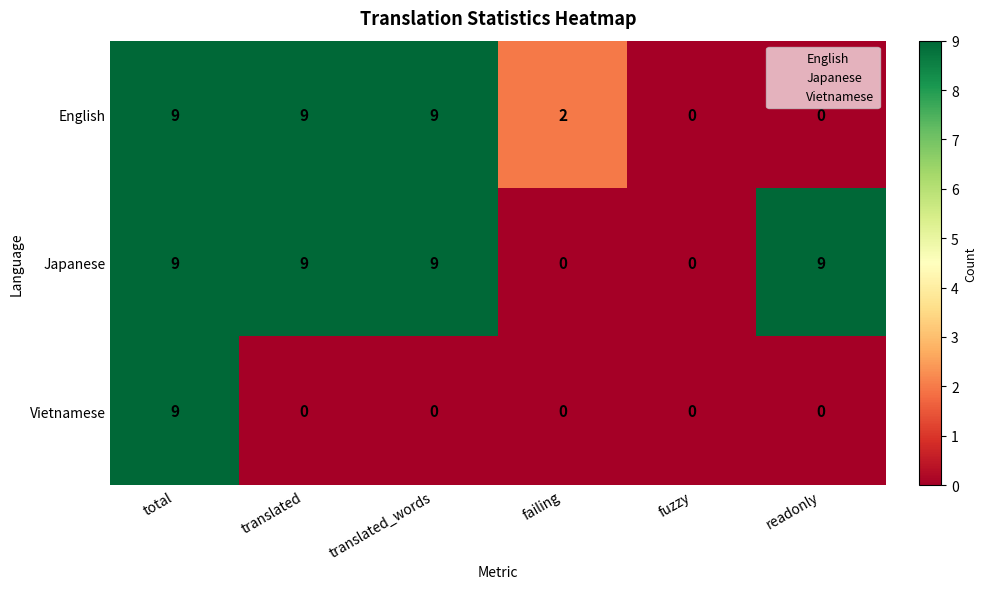

What is the difference between the maximum and minimum values in the Vietnamese series?

9